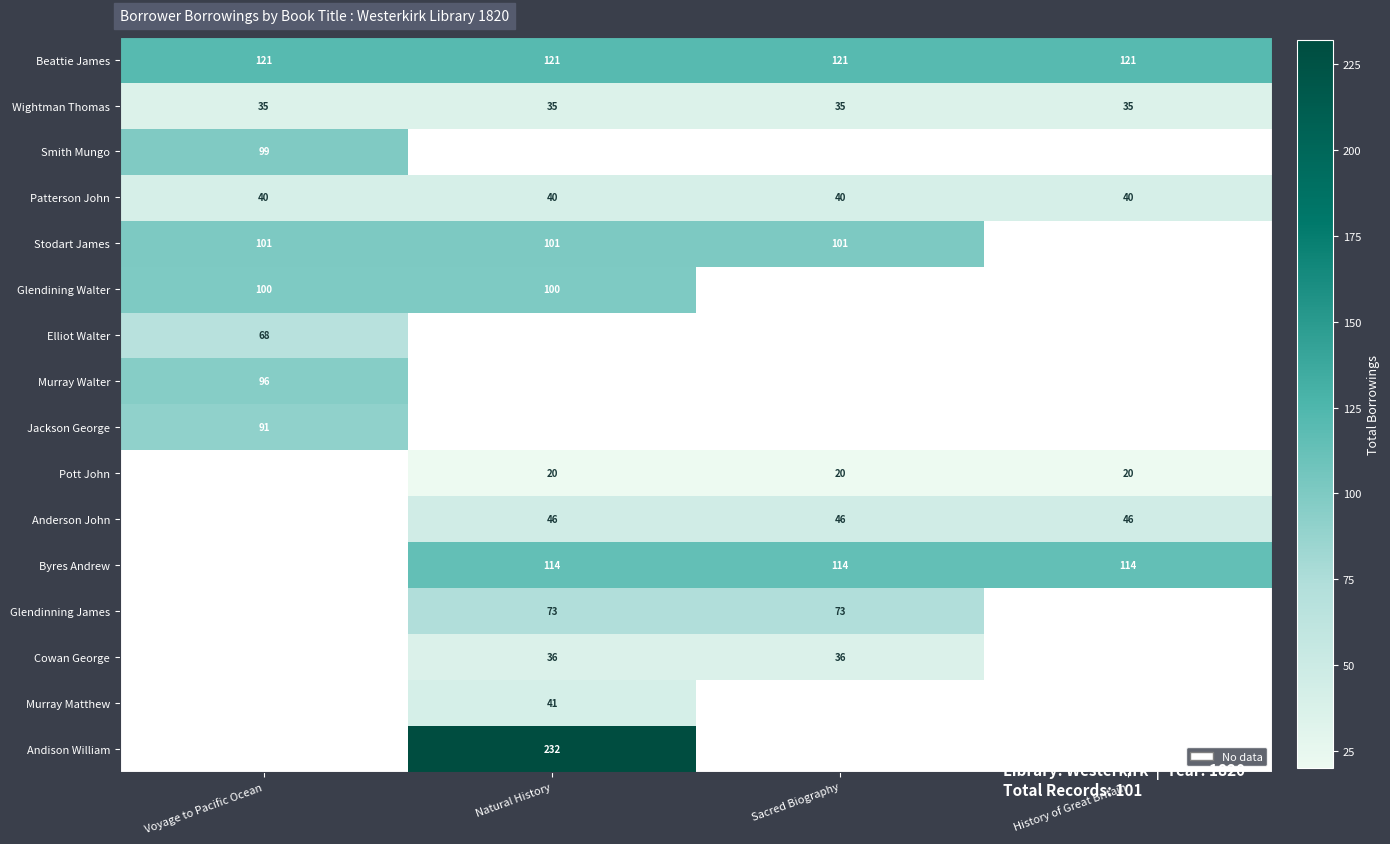

Which category has the lowest value across all series?

Natural History